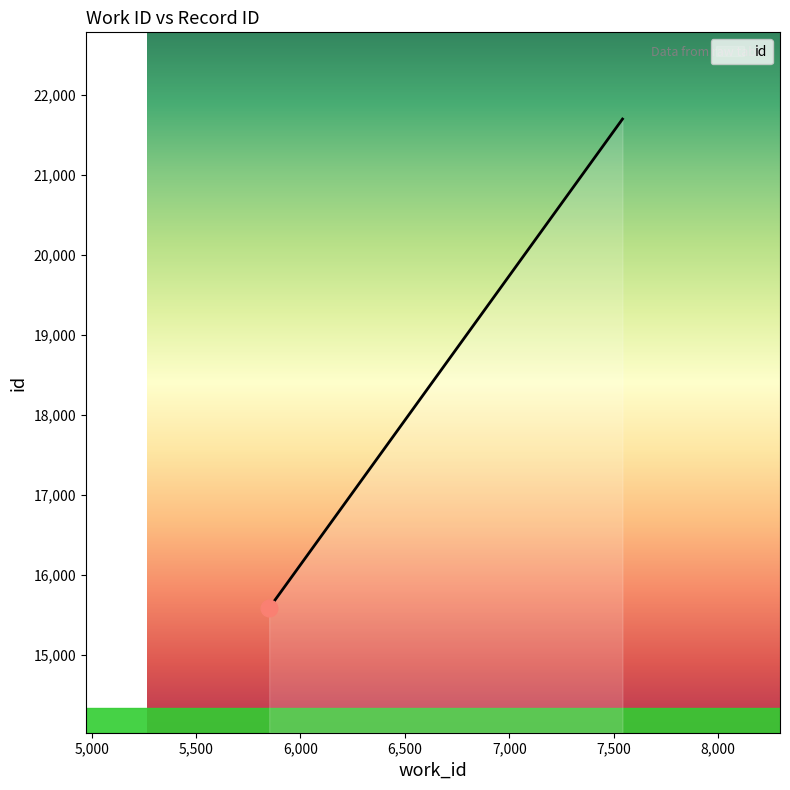

How many lines are shown in the chart?

1